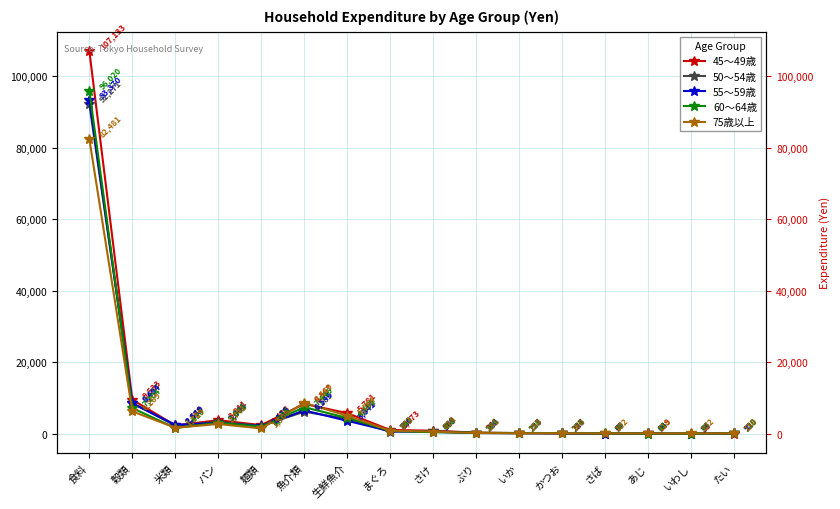

What is the value of the 45～49歳 point at the 15th from the left?

31